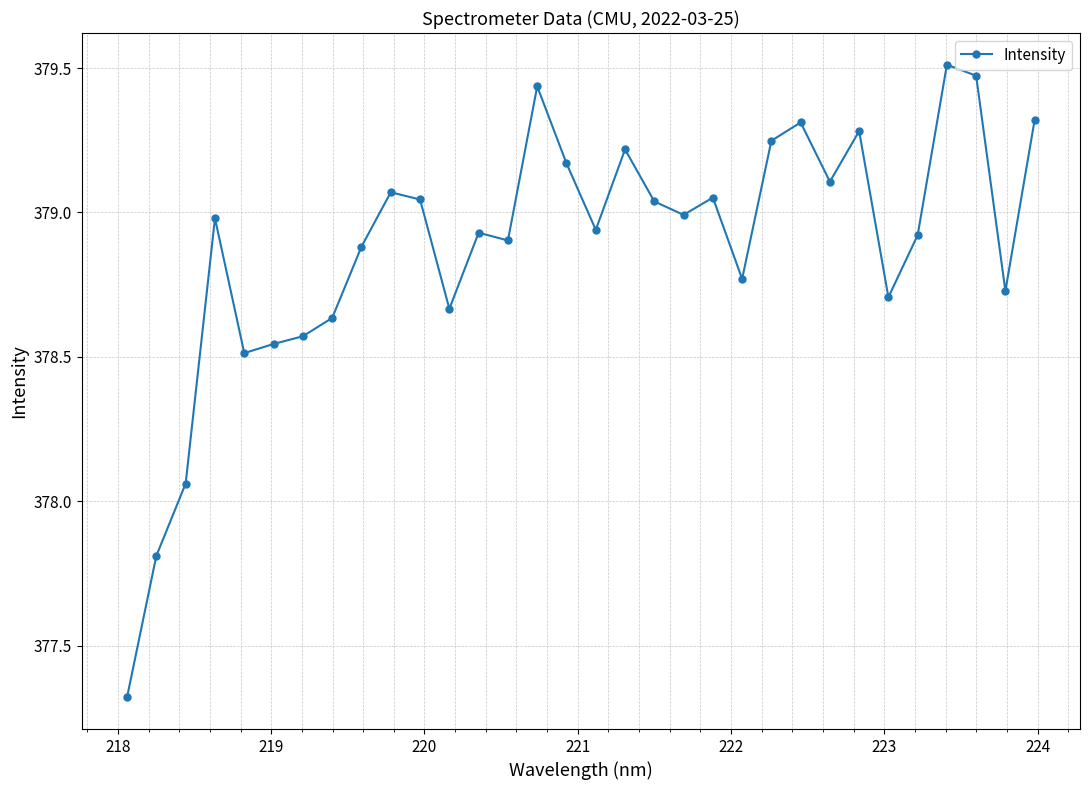

What is the smallest value displayed?

377.3